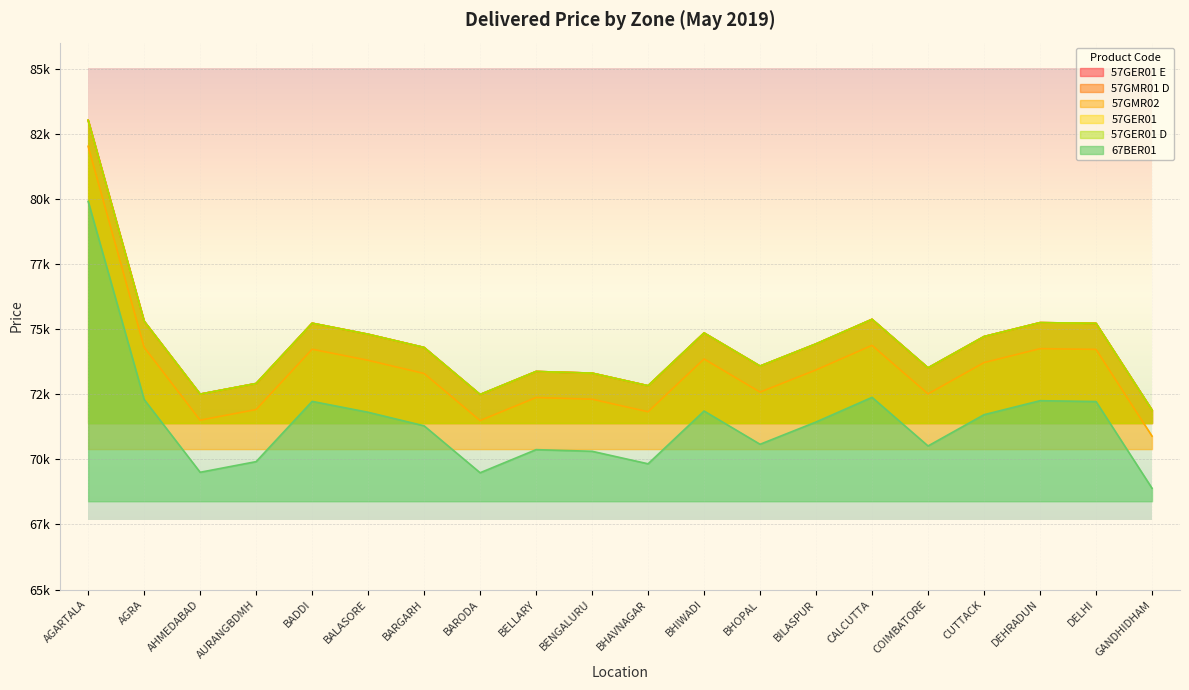

What is the sum of the 57GER01 values at GANDHIDHAM and AURANGBDMH?

144804